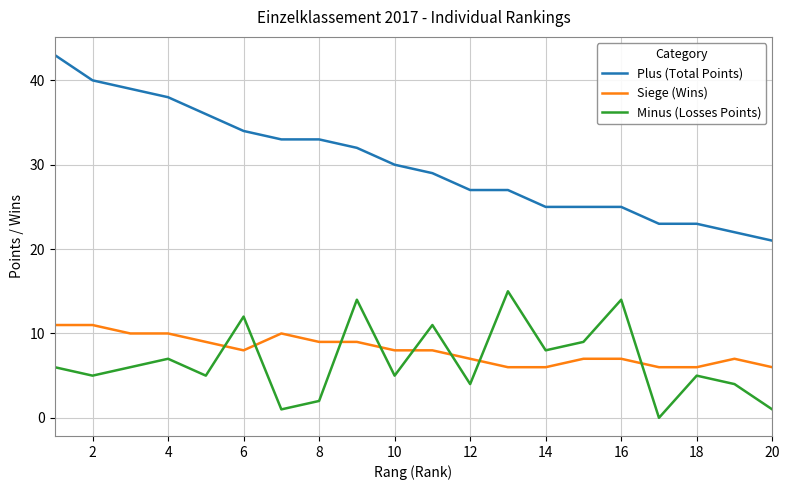

What is the minimum value for Plus (Total Points)?

21